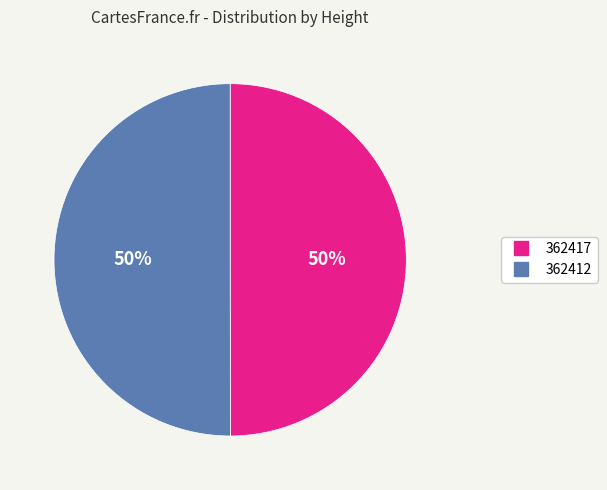

Is it true that 362417 is 40% of the pie?

False